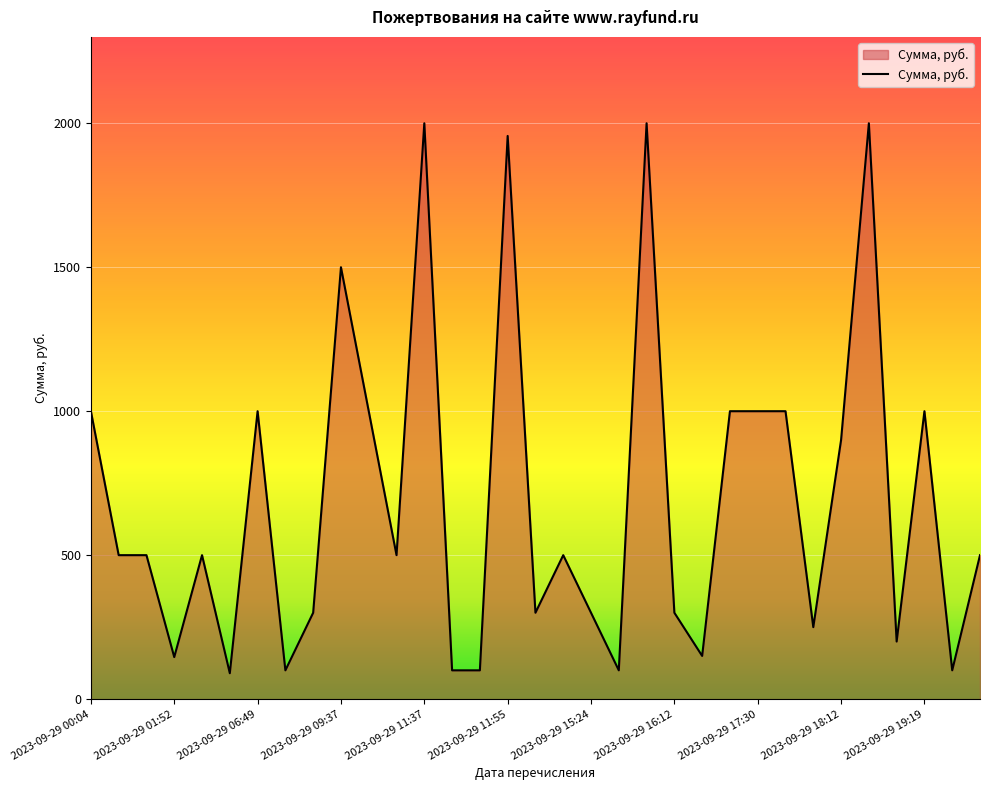

What is the difference between the maximum and minimum values?

1910